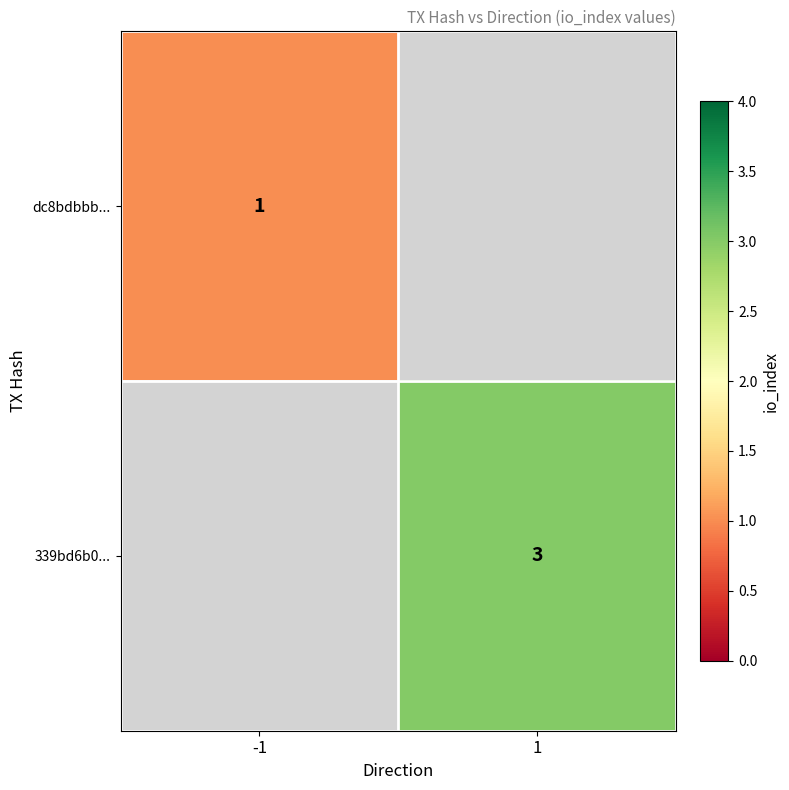

Which has a higher value, -1 or 1?

1